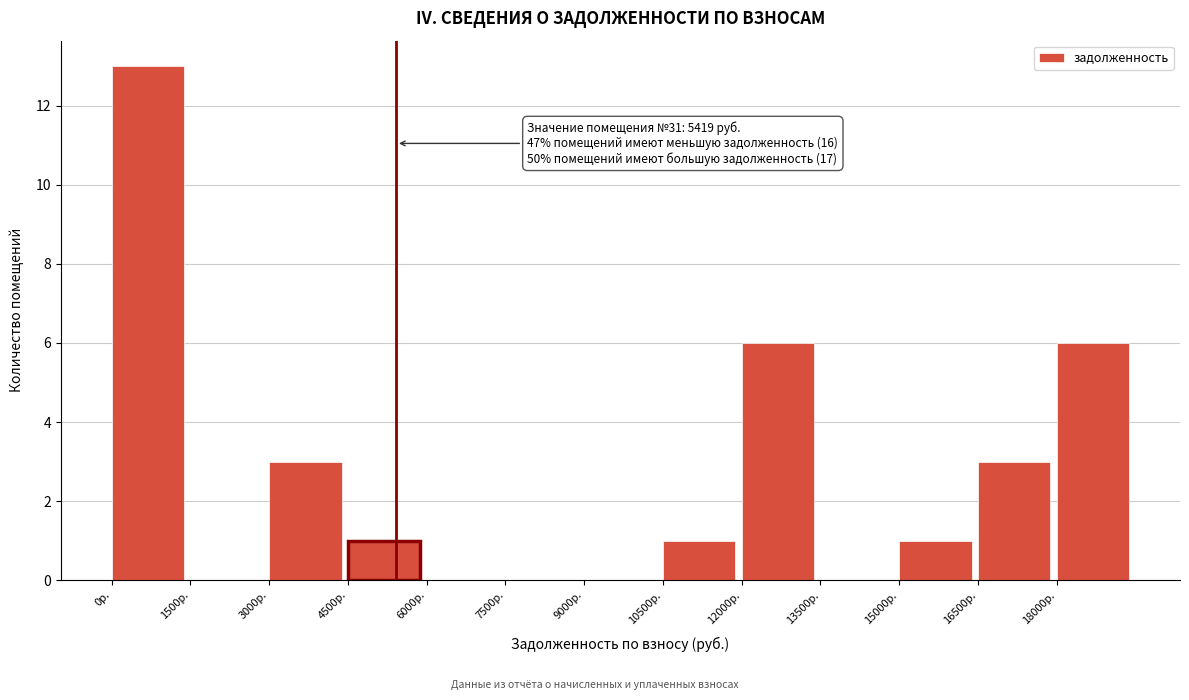

Which range on the x-axis has the tallest bar?

0 to 1500